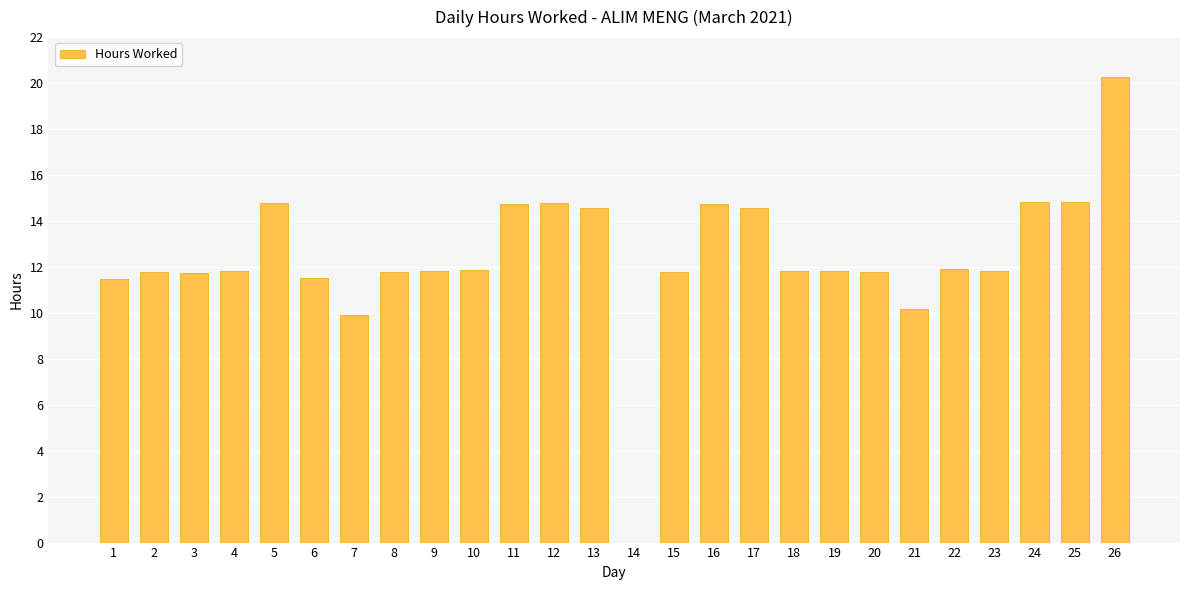

True or false: the data shows 11.8 at 4.

True